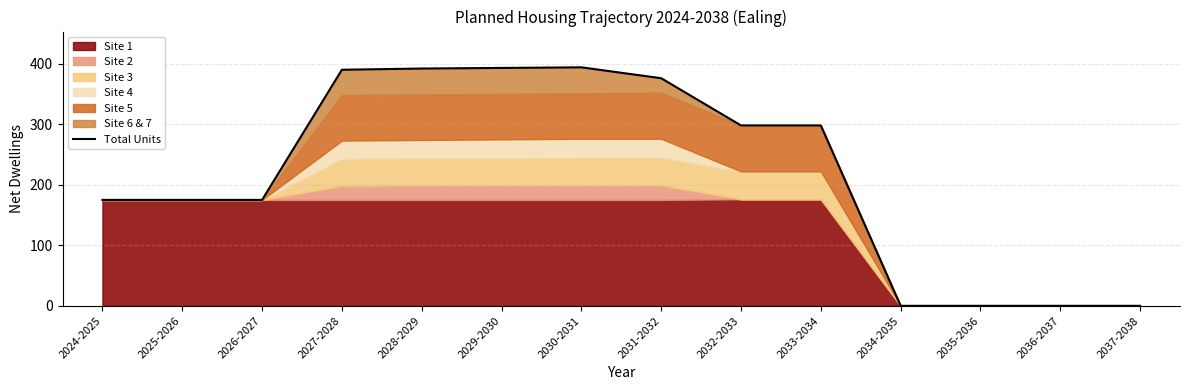

True or false: there are more than 2 points higher than both neighbors.

False